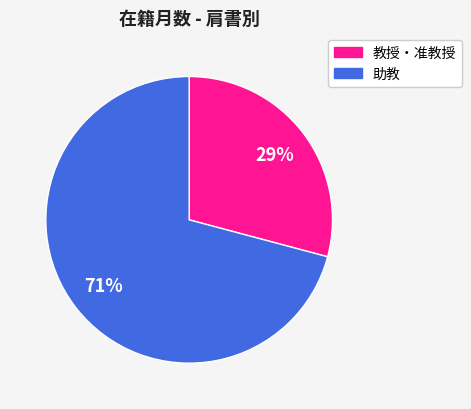

Is there any slice that represents more than half of the pie?

Yes